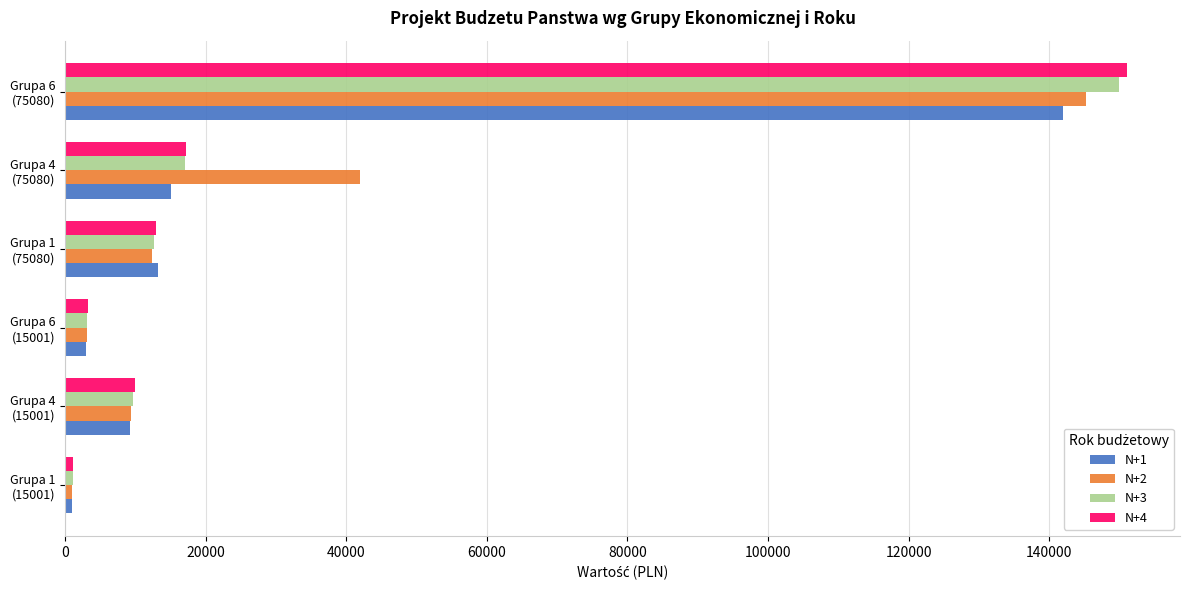

What is the average value of the N+3 series?

32270.3